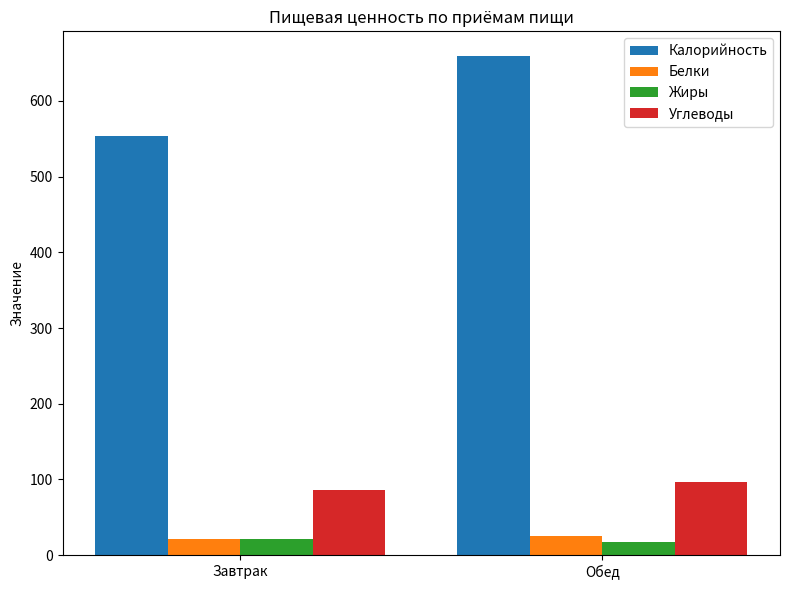

What value does the Углеводы series have at Завтрак?

85.6